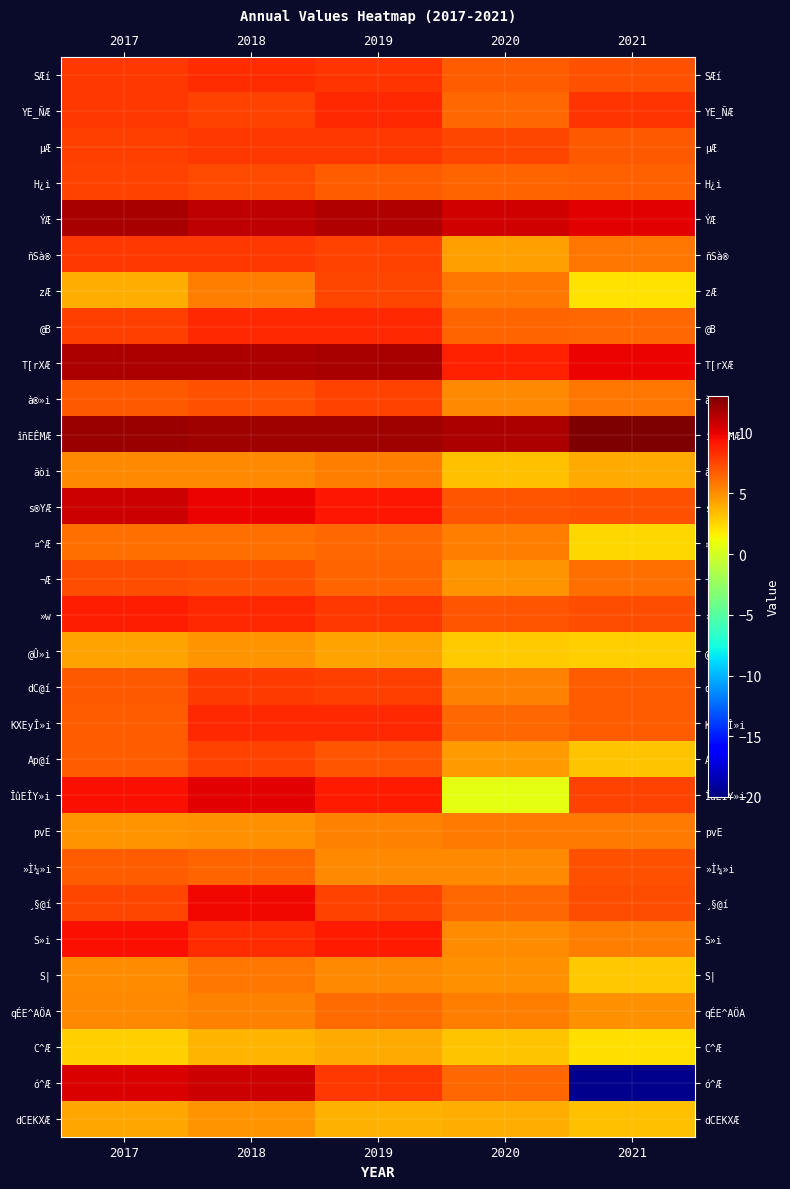

Between 2017 and 2021, which series saw the biggest shift?

ó^Æ